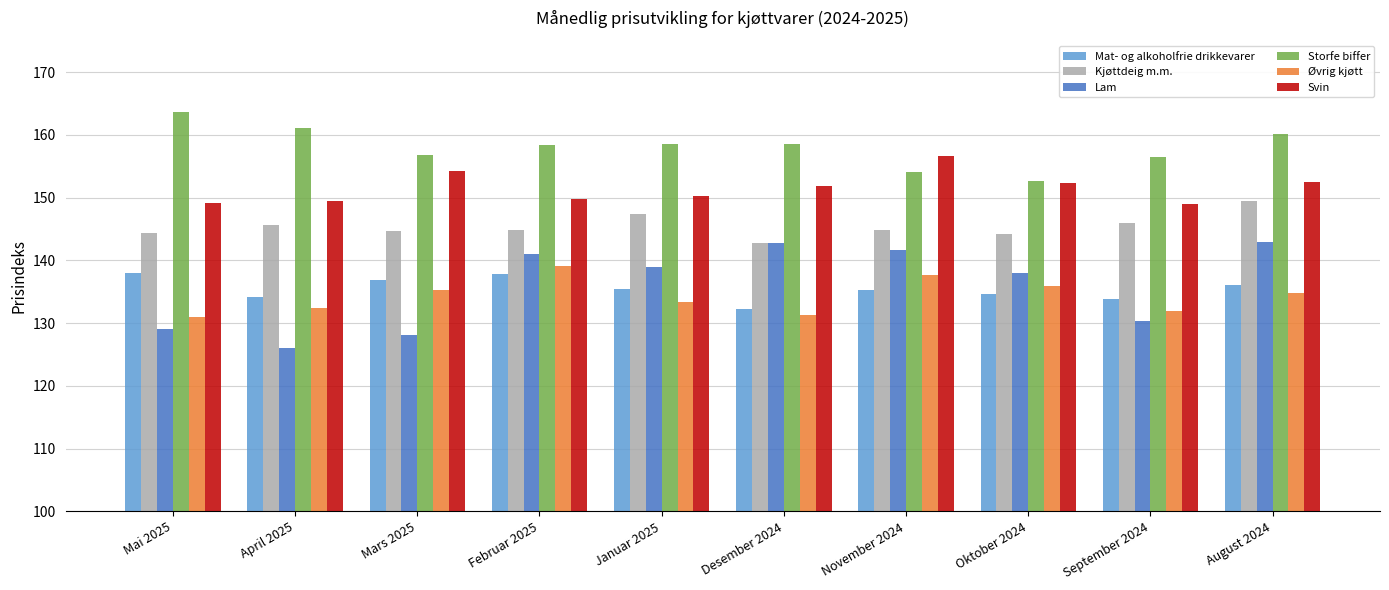

Which series has the largest range (max minus min)?

Lam